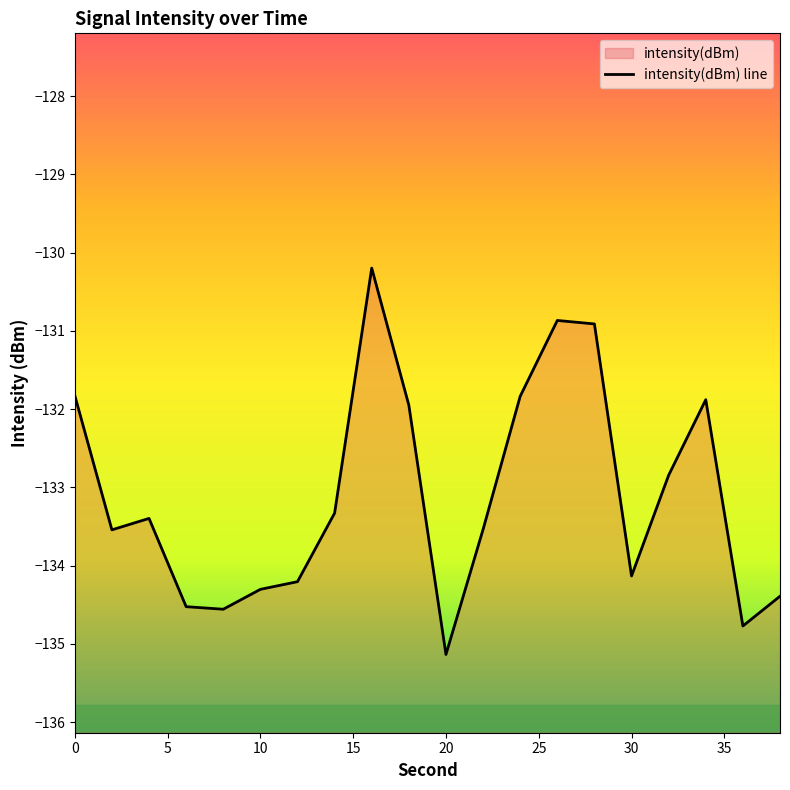

True or false: the data shows -208.6 at 16.

False